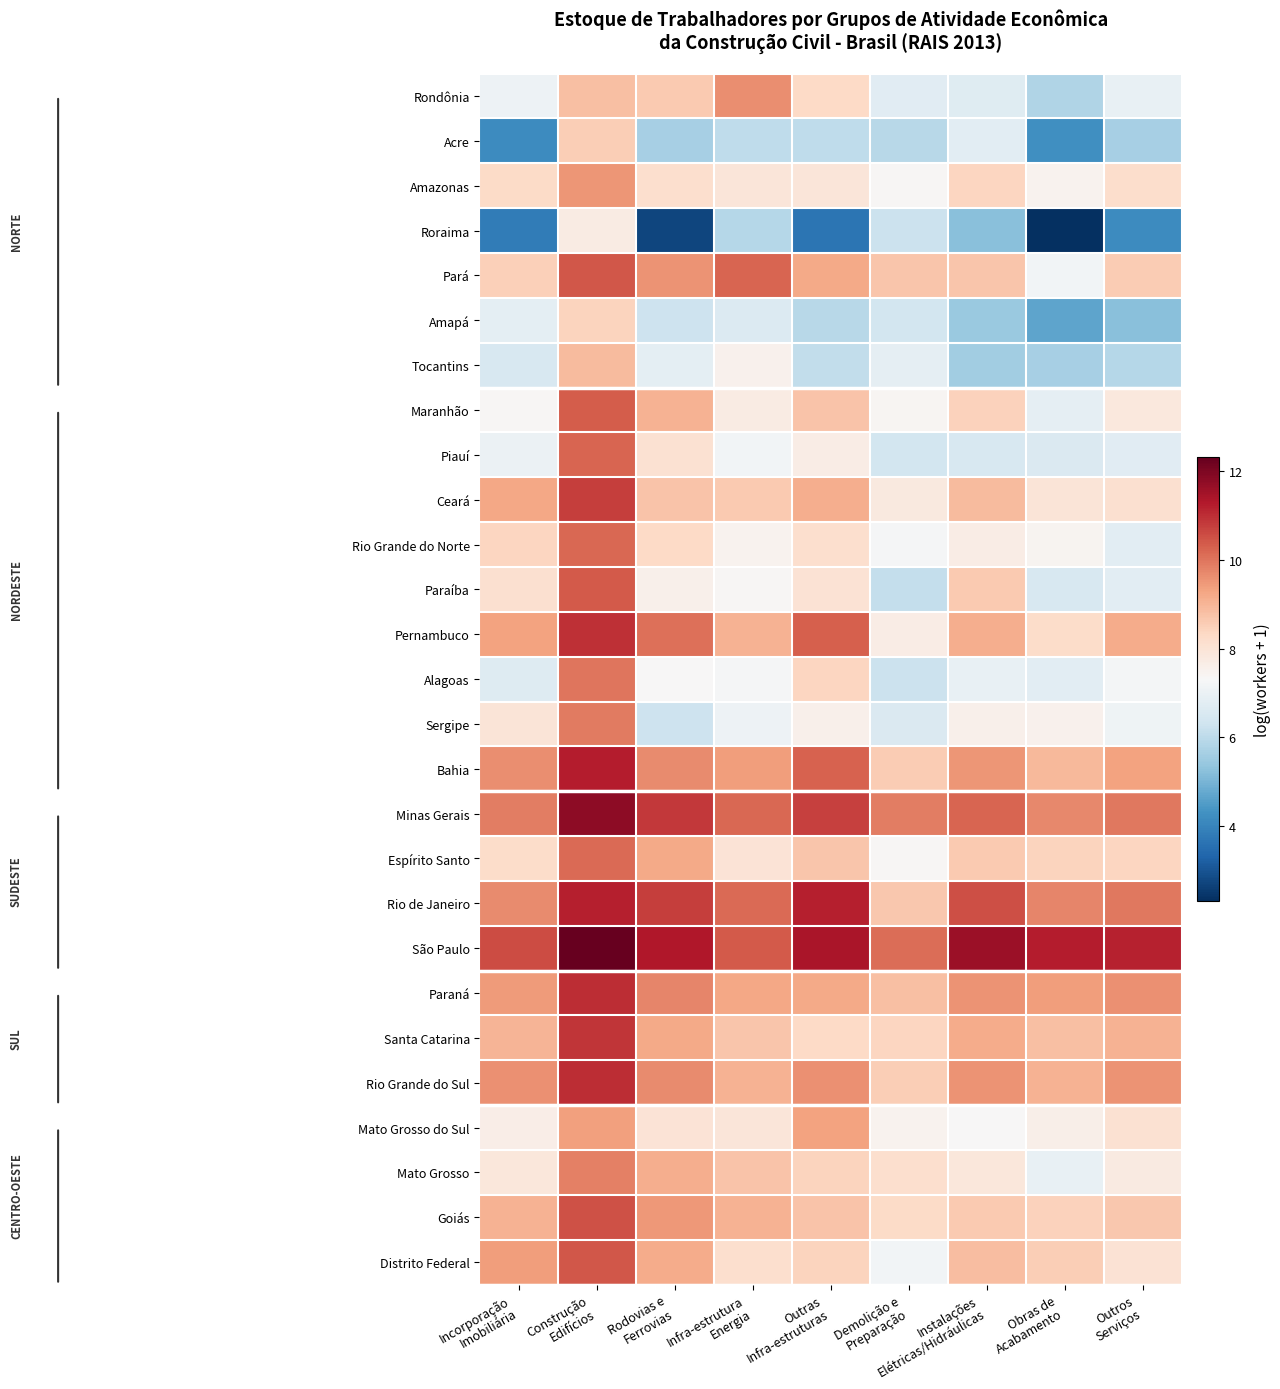

Between Outras
Infra-estruturas and Outros
Serviços, which is larger?

Outras
Infra-estruturas